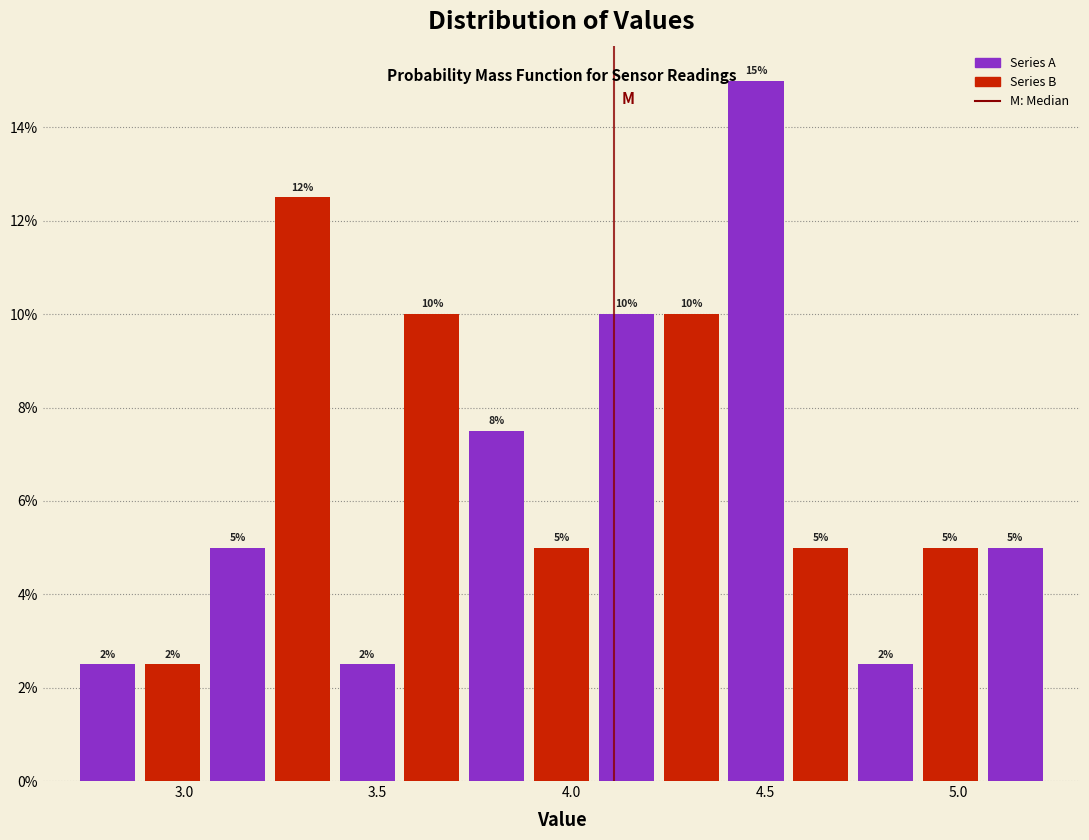

Read against the x-axis, roughly where is the centre of the tallest bar?

4.50